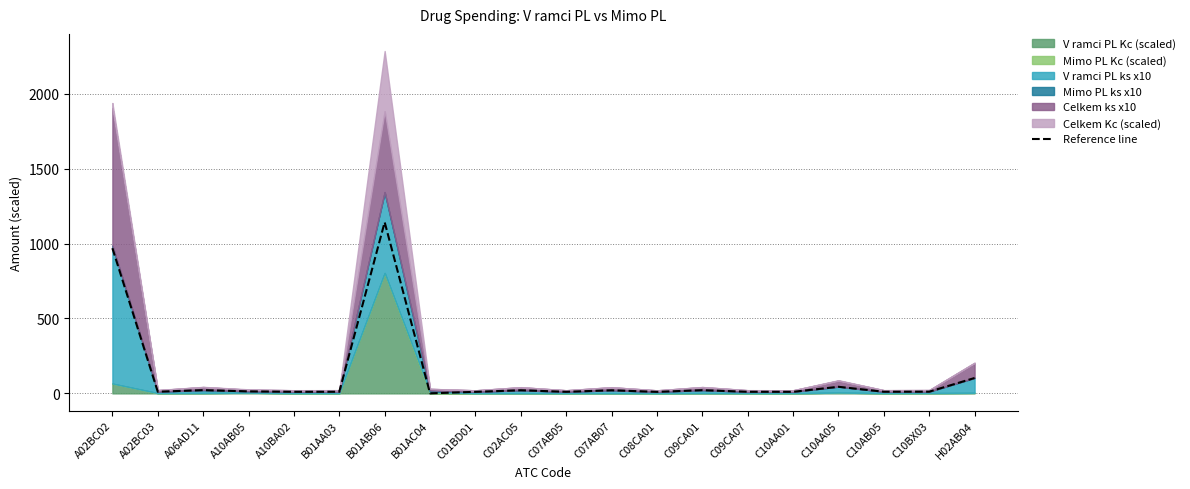

What is the change in value from B01AC04 to C01BD01?

+10.1